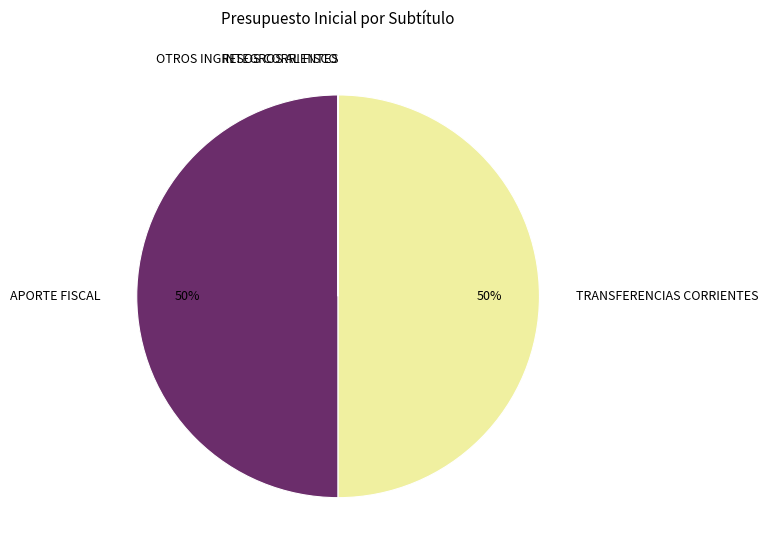

To the nearest percent, what is the average slice percentage?

25%